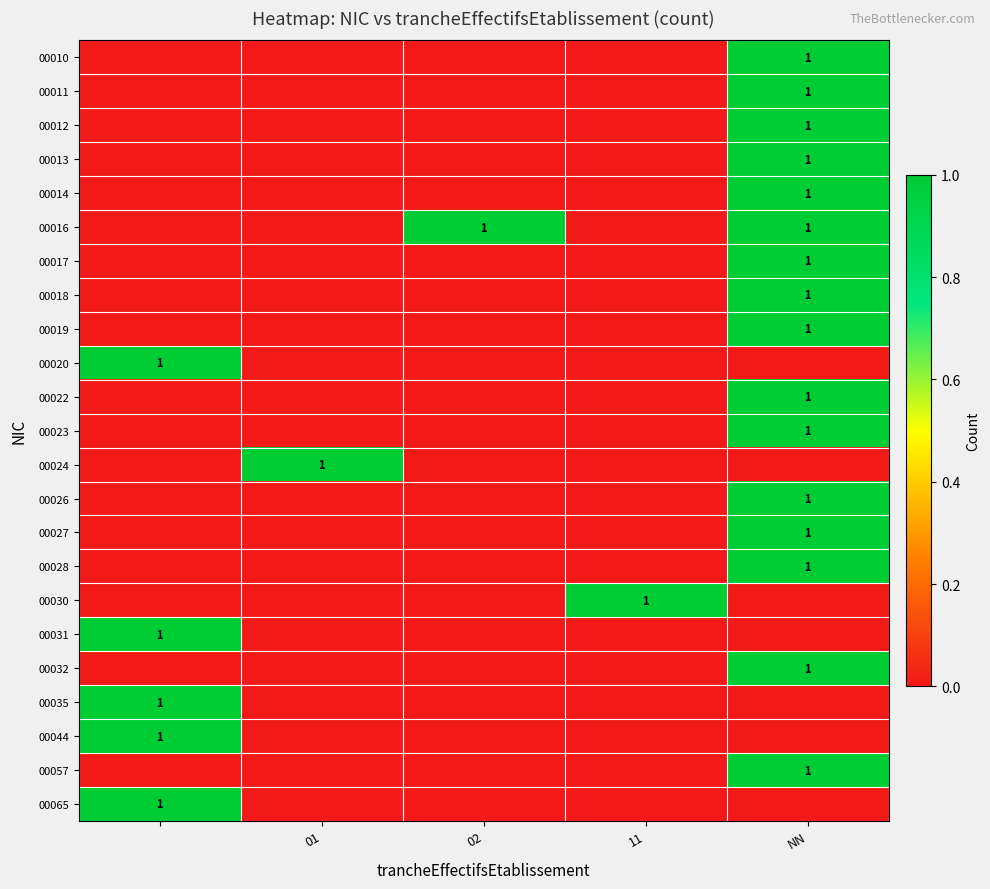

Is it true that 00018 equals 0 at NN?

False